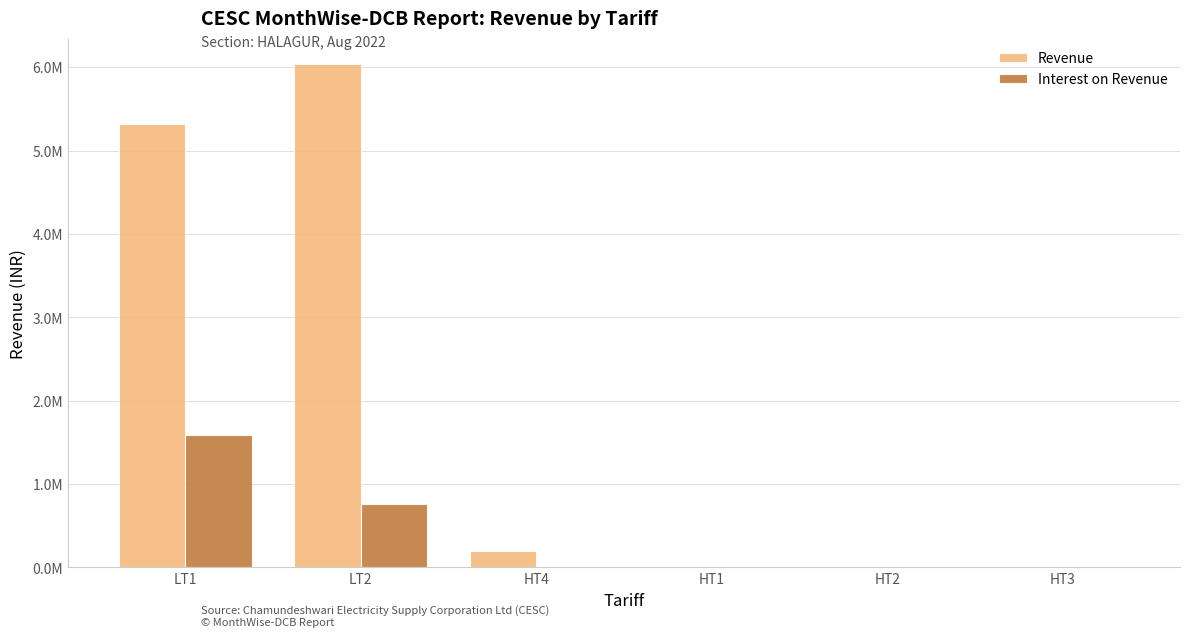

At which category is the sum across all series the highest?

LT1